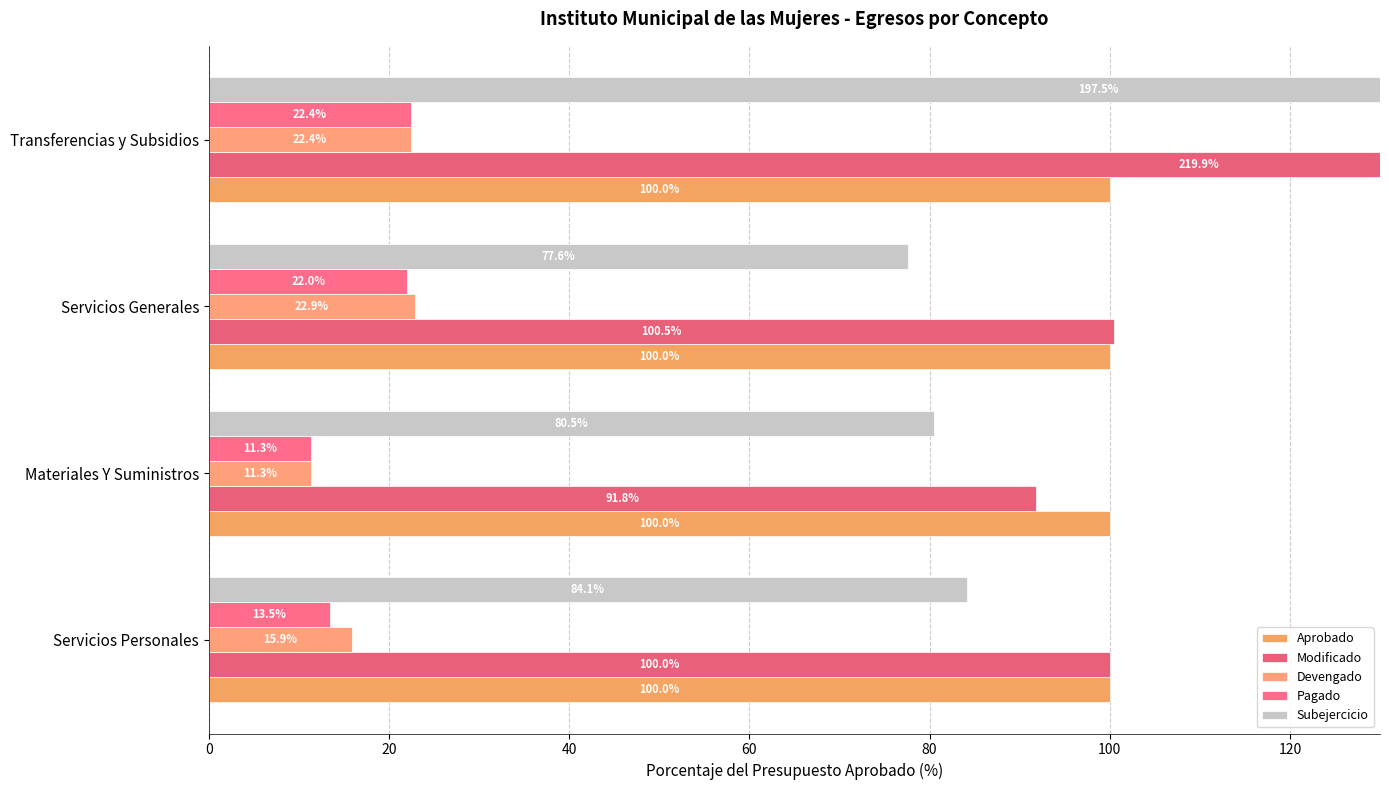

What are all the series names shown in the legend?

Aprobado, Modificado, Devengado, Pagado, Subejercicio